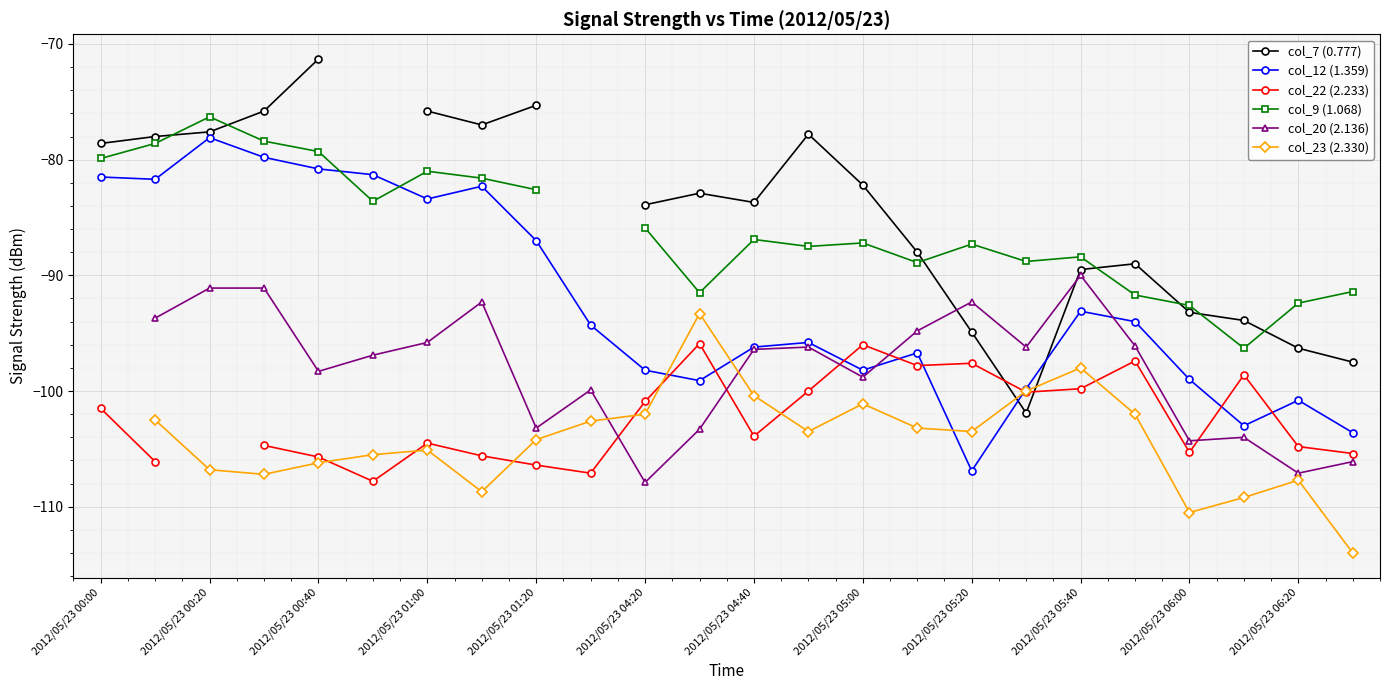

At which category does col_12 (1.359) reach its first local peak?

2012/05/23 00:20